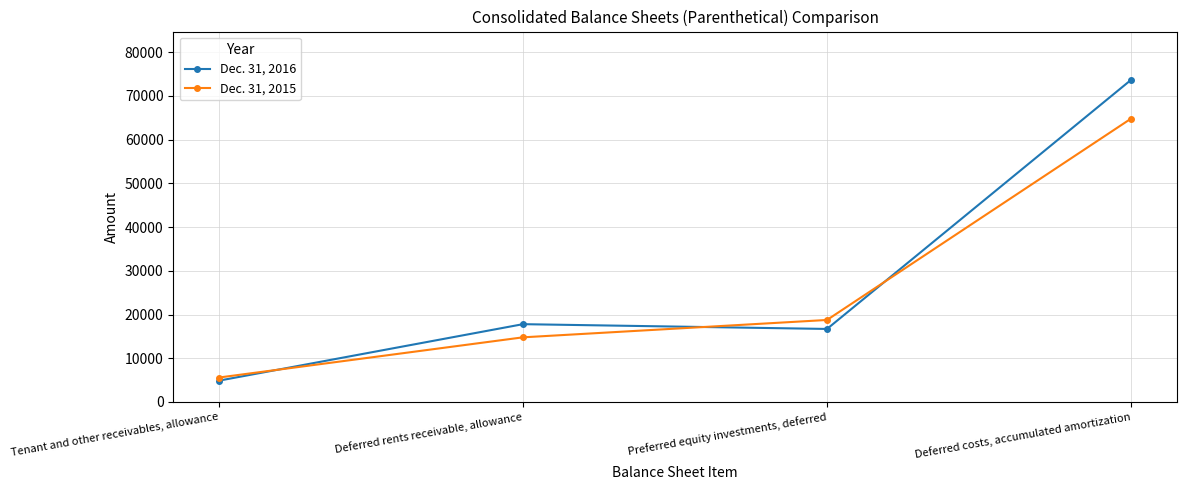

Between which two adjacent categories do Dec. 31, 2016 and Dec. 31, 2015 first intersect?

Tenant and other receivables, allowance and Deferred rents receivable, allowance